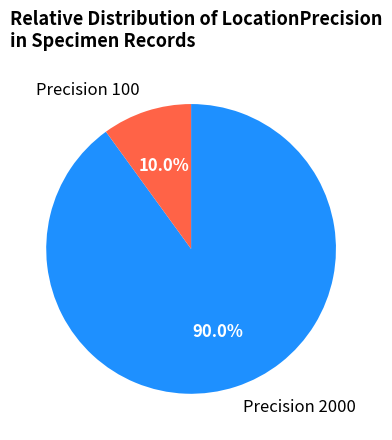

Which slice represents more than half of the pie?

Precision 2000